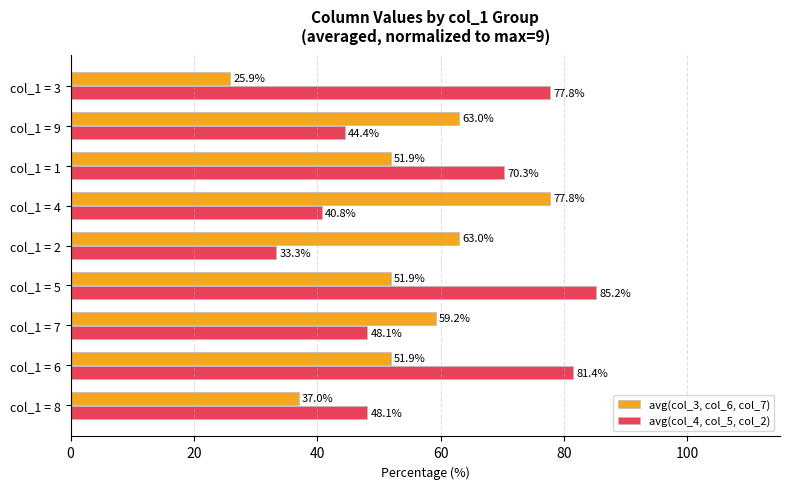

What is the spread (max minus min) of values at col_1 = 1?

18.4